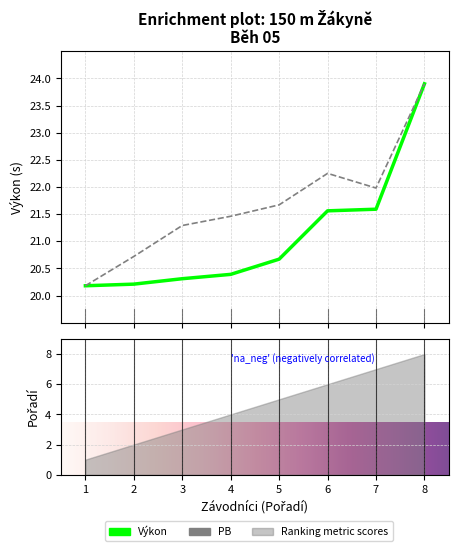

The value of PB at Hamerníková Adéla is 7.9. True or false?

False